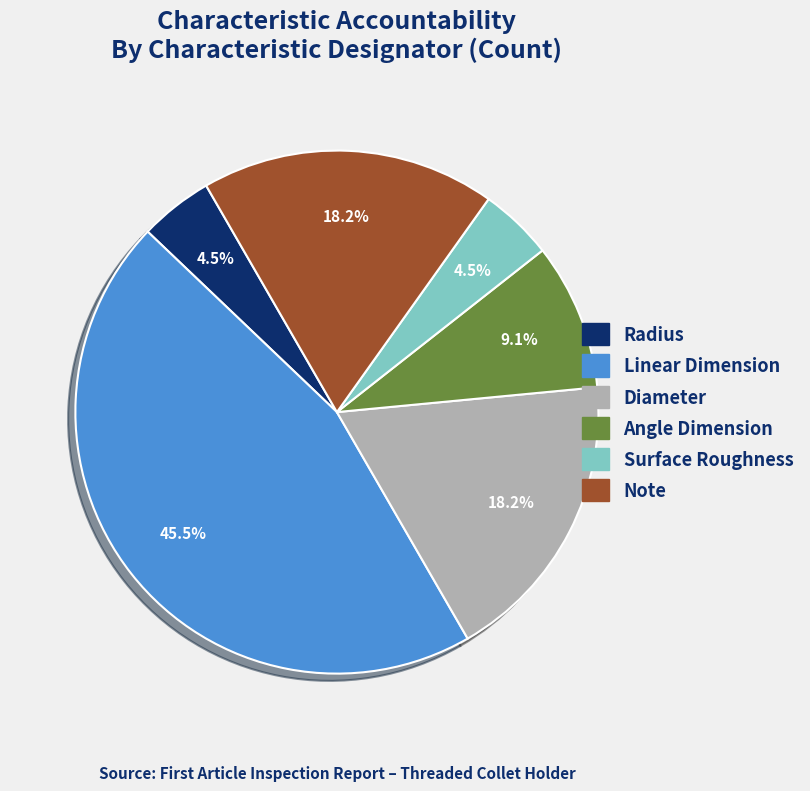

The Angle Dimension slice represents 1% of the pie. True or false?

False